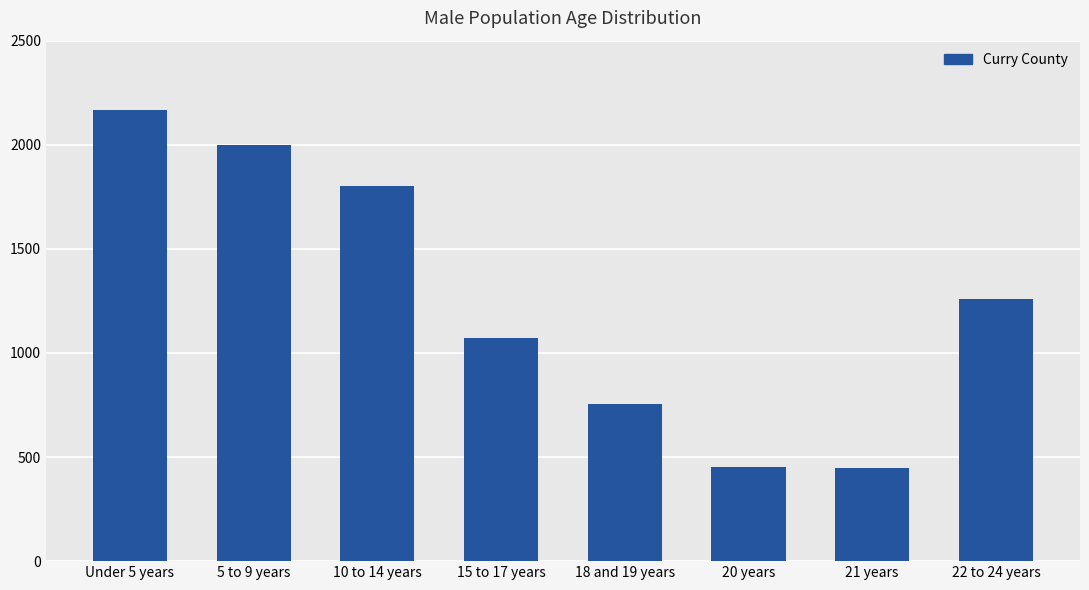

The value at 20 years is 453. True or false?

True